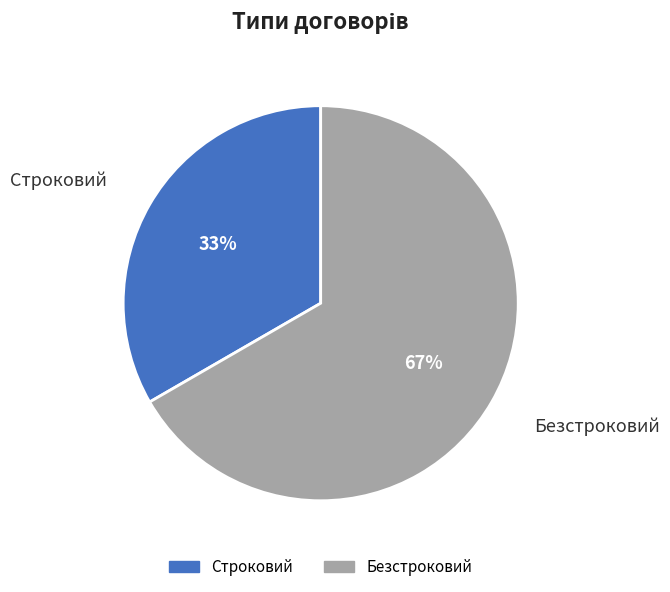

Count the number of slices in the pie.

2